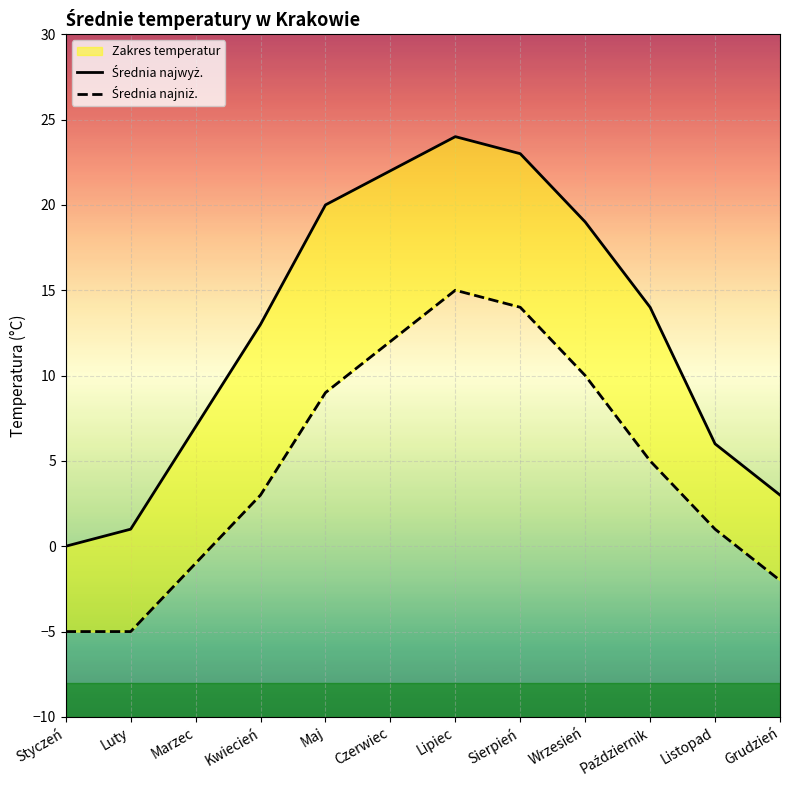

What is the approximate value of Średnia najwyż. at Wrzesień, to the nearest 5?

20